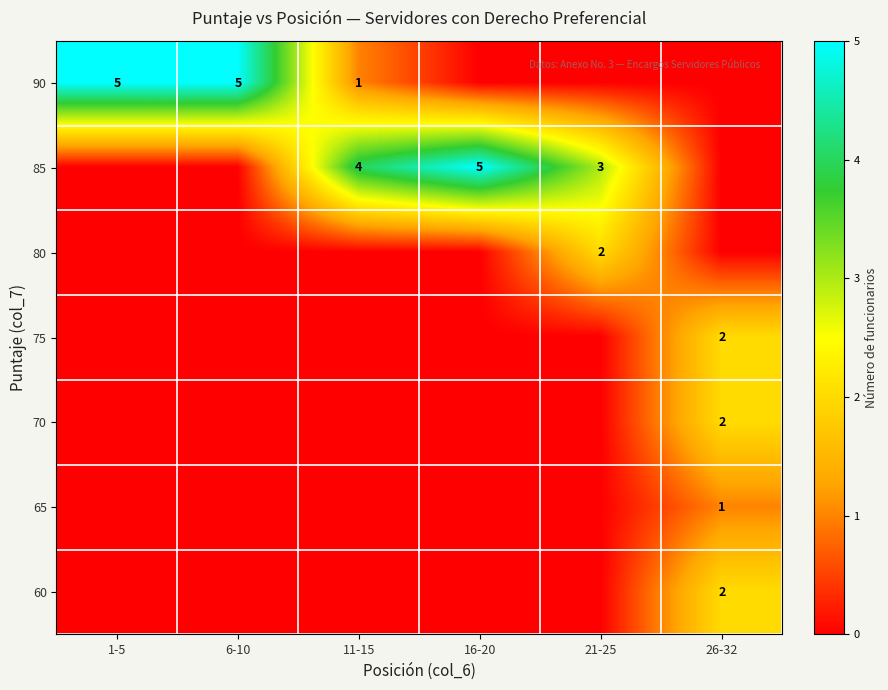

Rank the categories by 70 value from lowest to highest.

1-5, 6-10, 11-15, 16-20, 21-25, 26-32